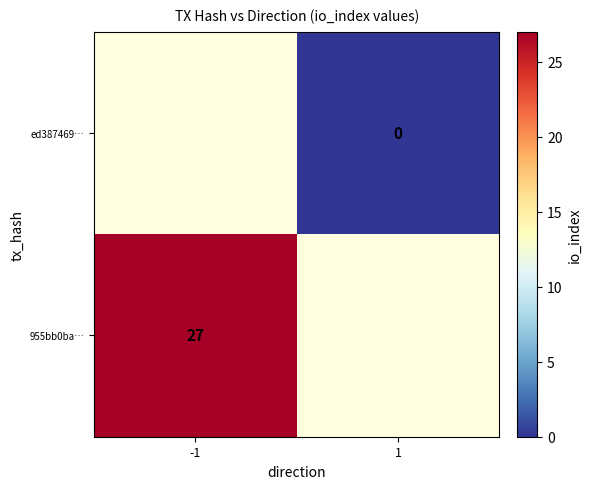

The 955bb0ba… series shows 17 at -1. True or false?

False